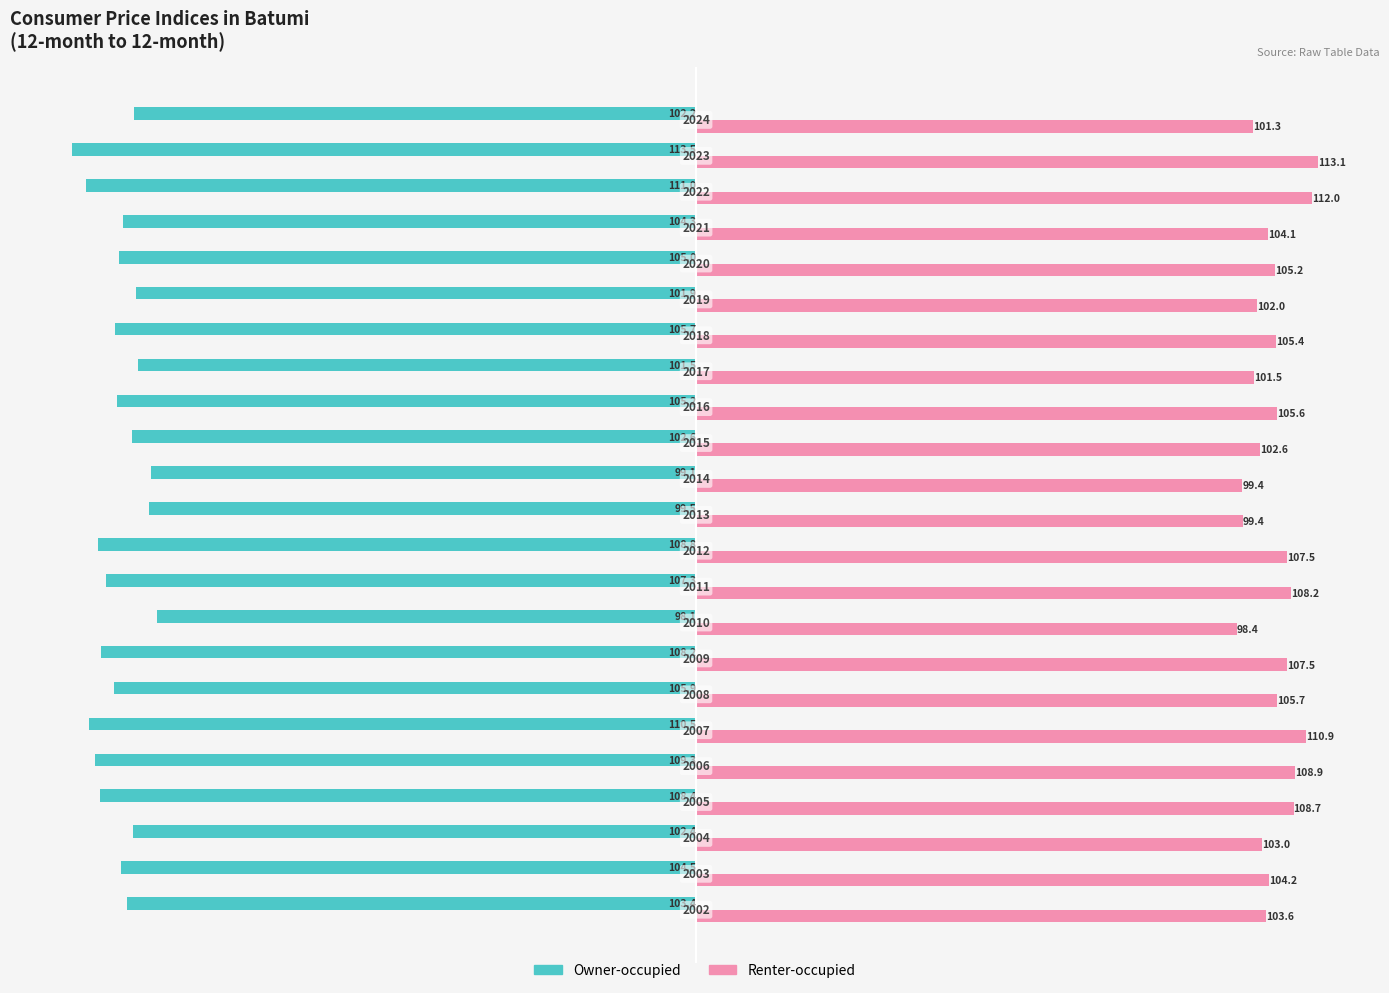

What is the difference between the maximum and minimum values in the Owner-occupied series?

15.3